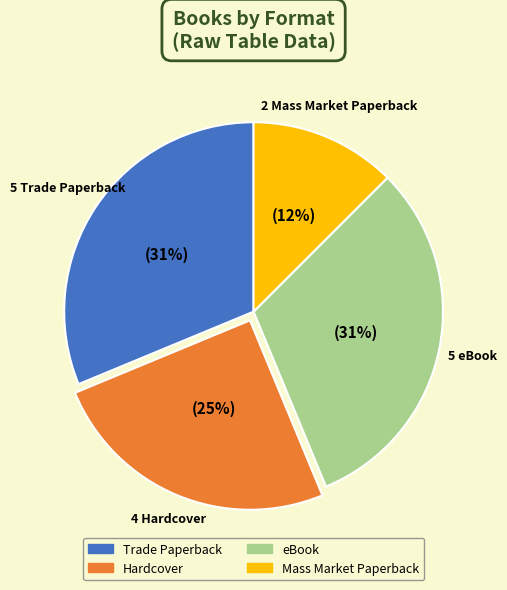

Count the number of slices in the pie.

4